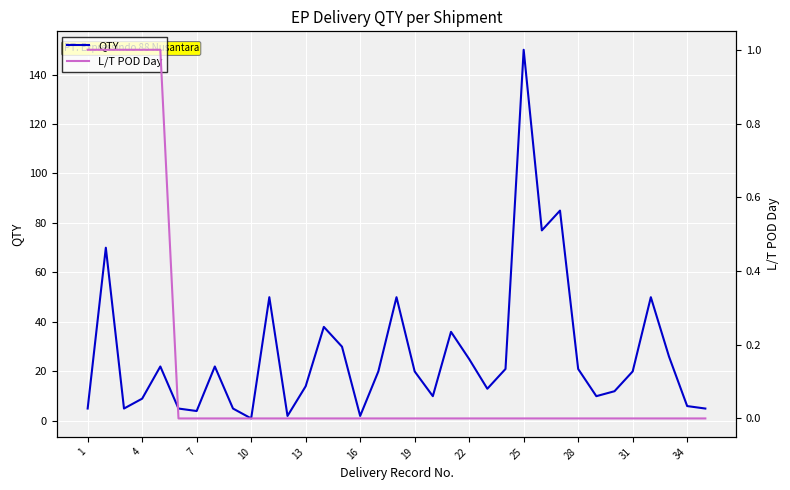

True or false: L/T POD Day and QTY intersect in this chart.

False